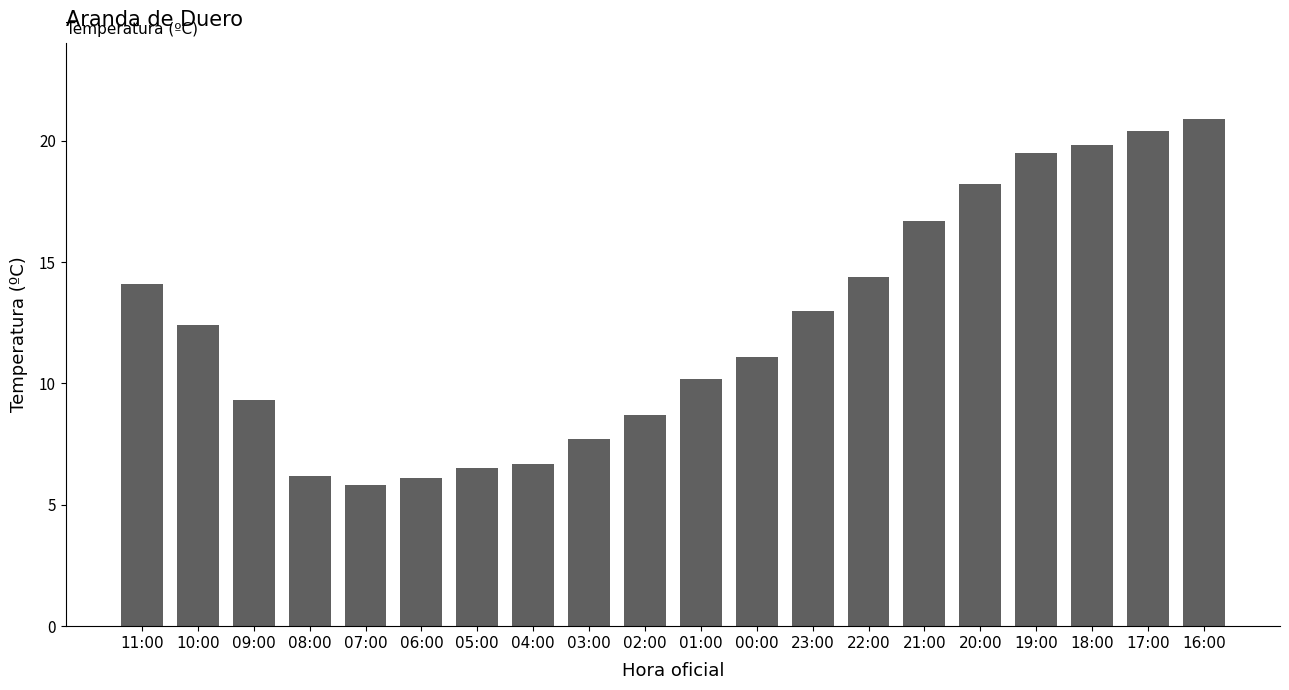

True or false: the data shows 17.4 at 23:00.

False